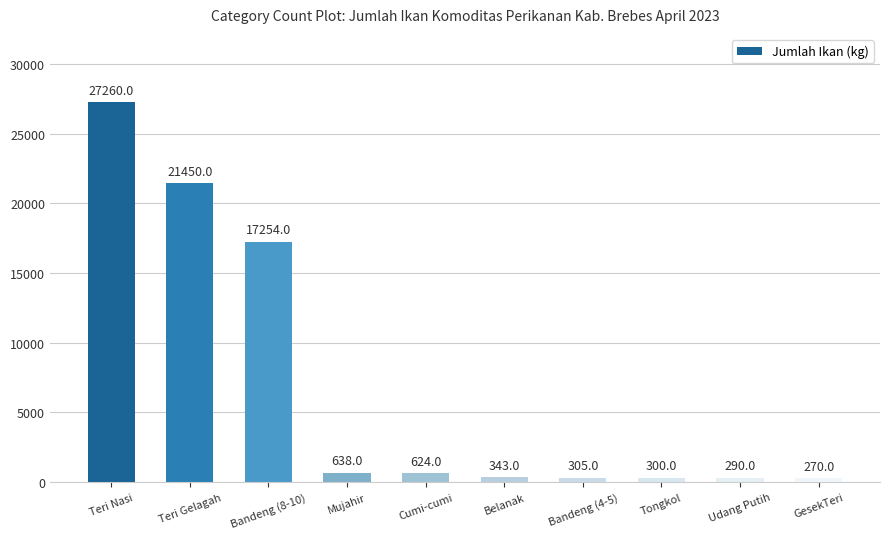

At which label is the value closest to 13765?

Bandeng (8-10)